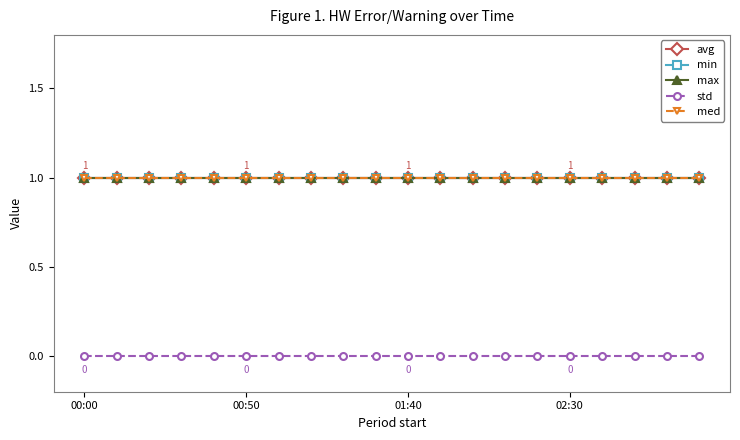

True or false: std and med cross at least once.

False